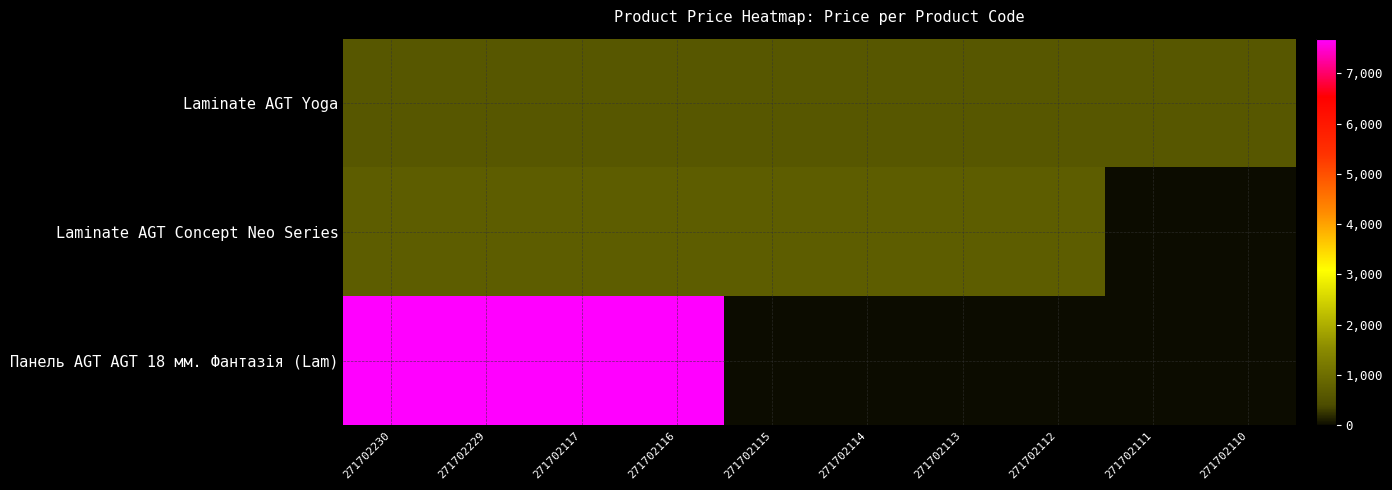

Reading left to right, extract all data points from this chart.

Laminate AGT Yoga: 271702230=593.8	271702229=593.8	271702117=593.8	271702116=593.8	271702115=593.8	271702114=593.8	271702113=593.8	271702112=593.8	271702111=593.8	271702110=593.8
Laminate AGT Concept Neo Series: 271702230=698.3	271702229=698.3	271702117=698.3	271702116=698.3	271702115=698.3	271702114=698.3	271702113=698.3	271702112=698.3	271702111=0.0	271702110=0.0
Панель AGT AGT 18 мм. Фантазія (Lam): 271702230=7688.0	271702229=7688.0	271702117=7688.0	271702116=7688.0	271702115=0.0	271702114=0.0	271702113=0.0	271702112=0.0	271702111=0.0	271702110=0.0